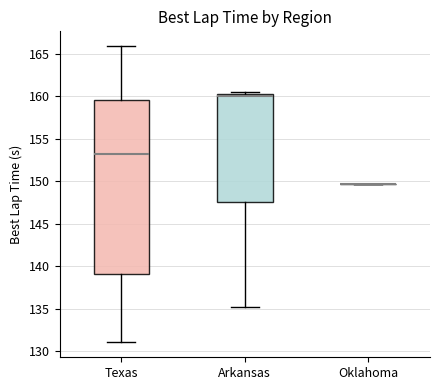

Comparing the boxes themselves (not the whiskers), which one is the tallest?

Texas